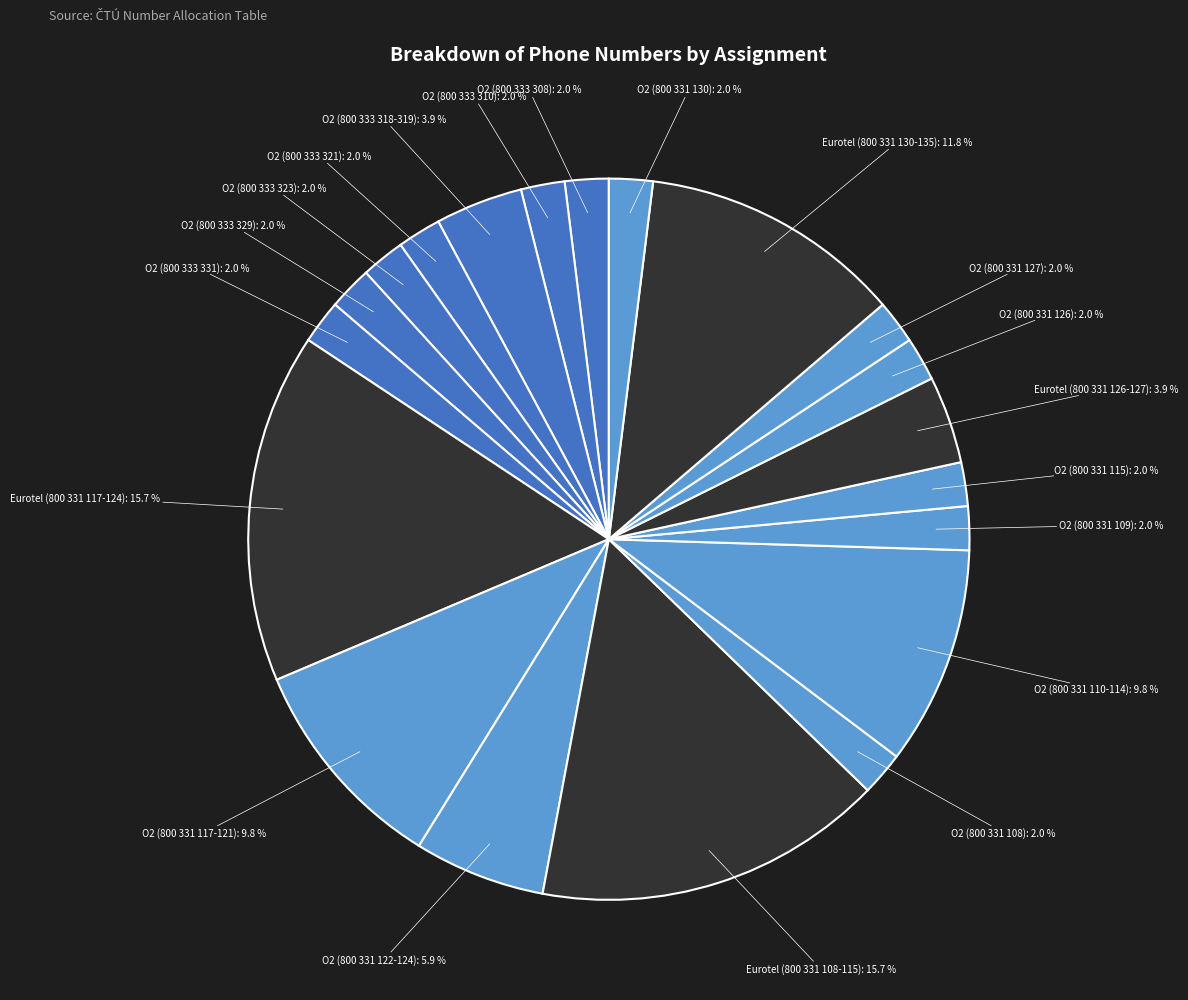

Do Eurotel (800 331 126-127) and O2 (800 331 126) together represent more than half of the pie?

No